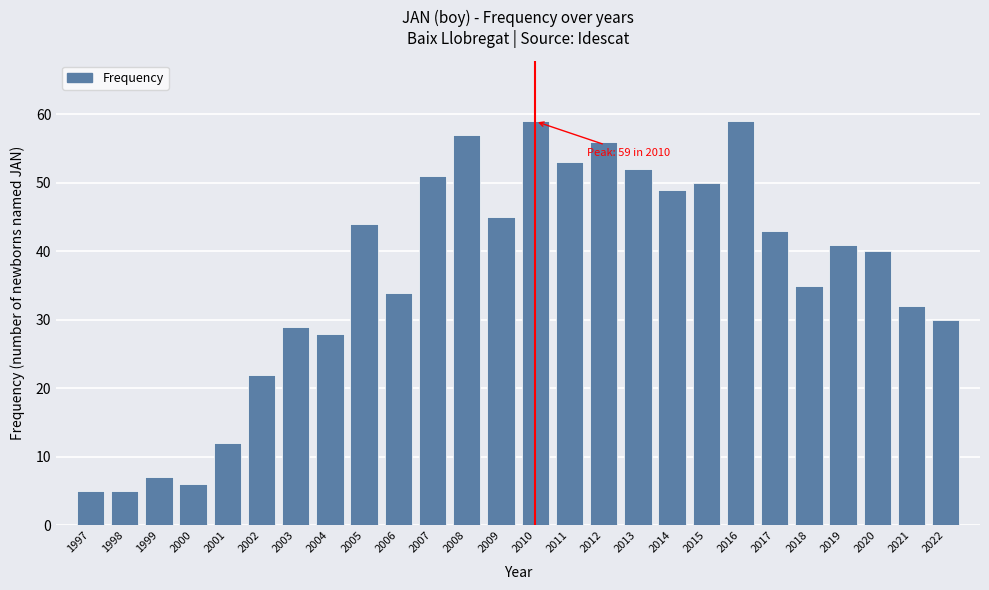

Reading left to right, list all the values displayed in this chart.

1997=5	1998=5	1999=7	2000=6	2001=12	2002=22	2003=29	2004=28	2005=44	2006=34	2007=51	2008=57	2009=45	2010=59	2011=53	2012=56	2013=52	2014=49	2015=50	2016=59	2017=43	2018=35	2019=41	2020=40	2021=32	2022=30